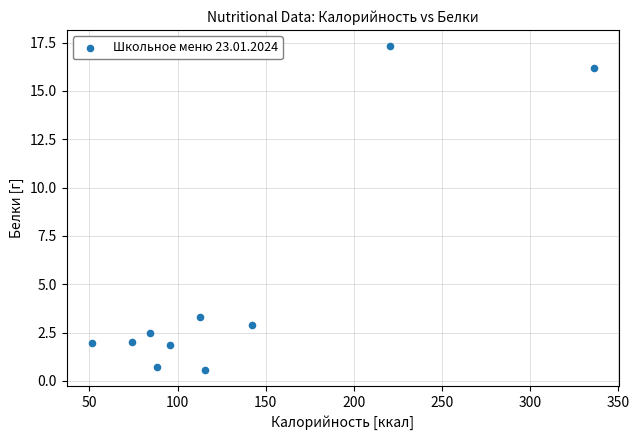

What is the range of X values (max minus min)?

284.9